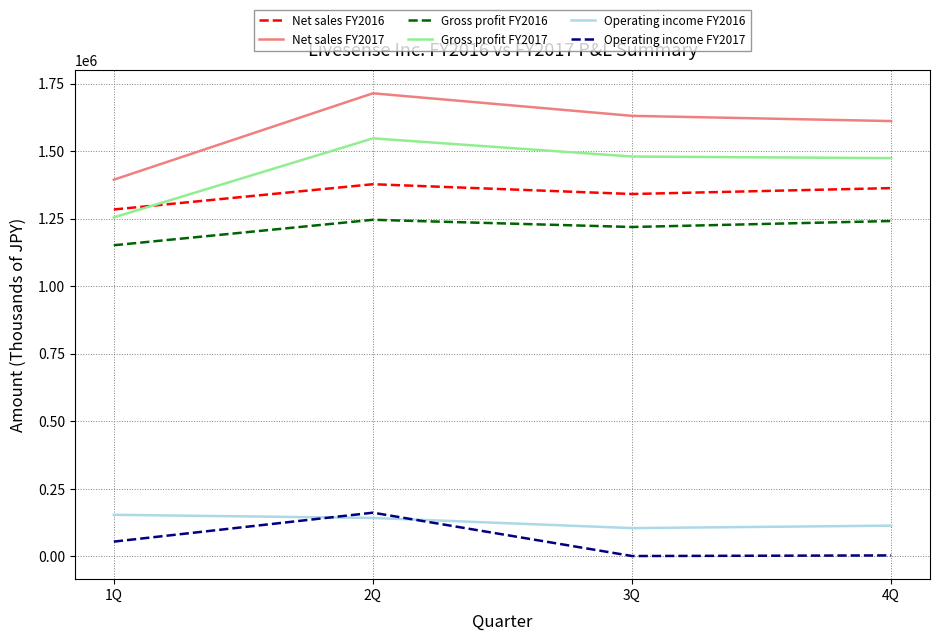

Where is Net sales FY2016 nearest to the value 1330910?

3Q